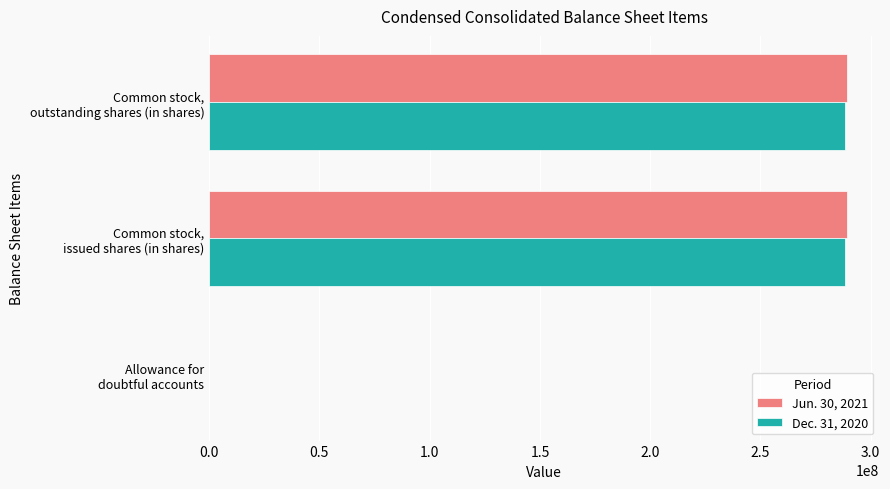

Reading right to left, list all the values displayed in this chart.

Jun. 30, 2021: 289458768	289458768	56977
Dec. 31, 2020: 288273049	288273049	56981